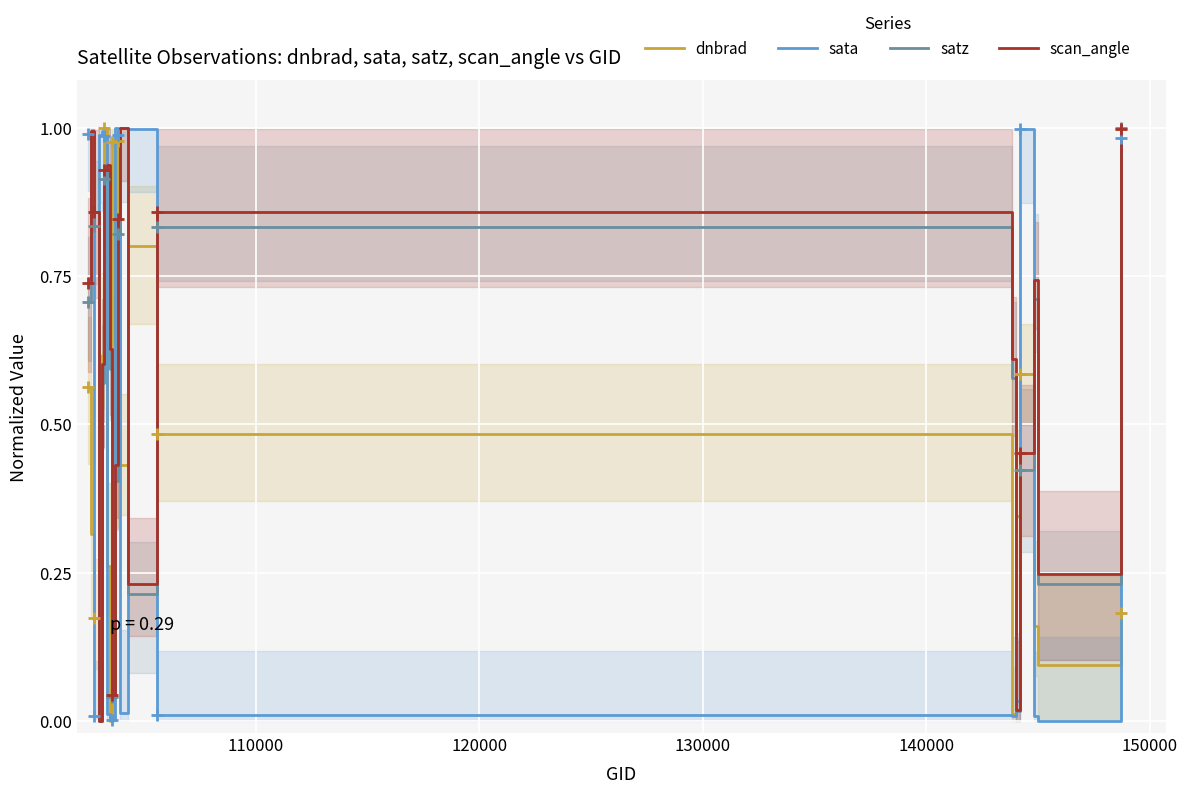

What is the maximum value for sata?

1.0